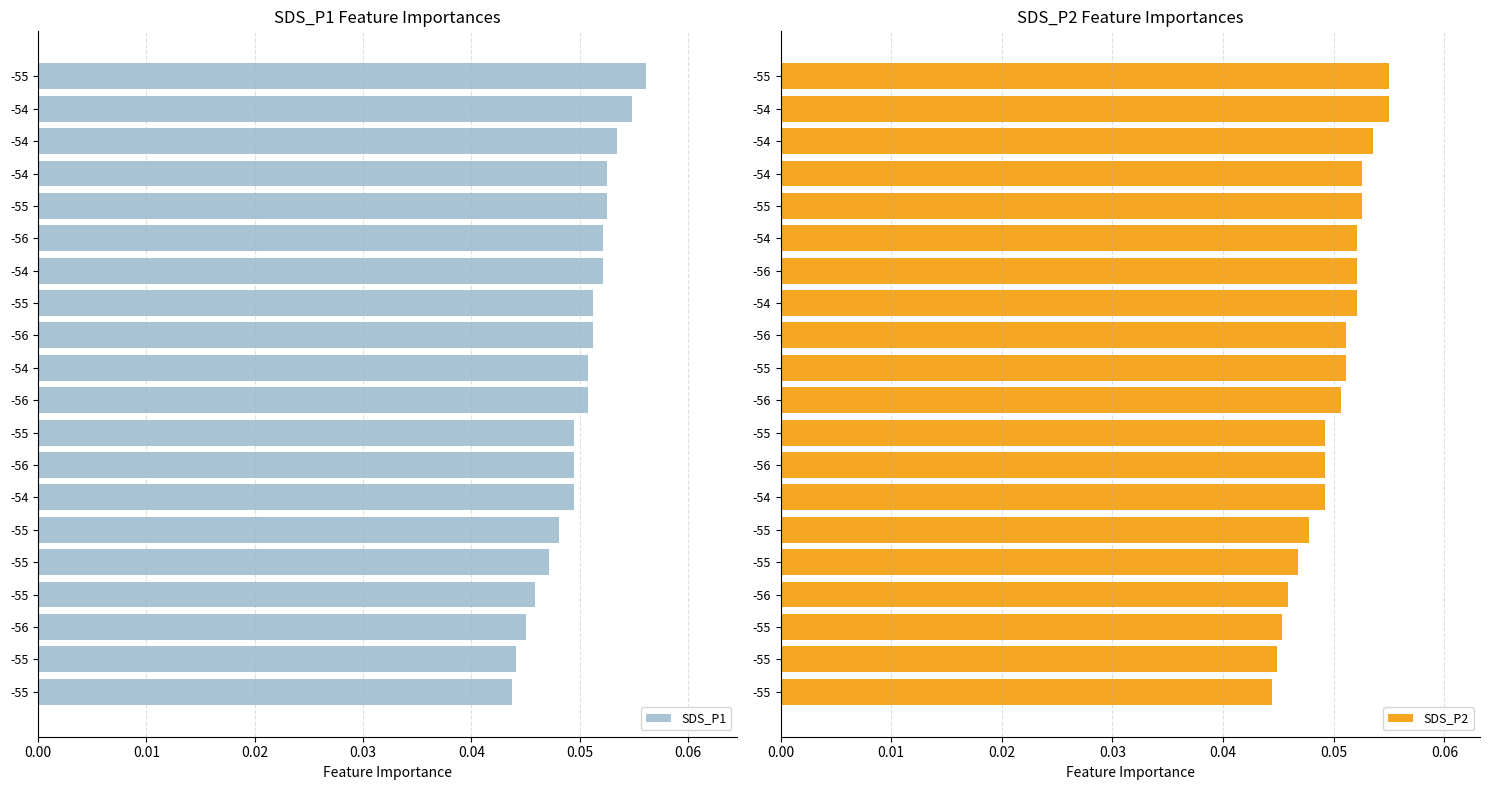

At how many categories does at least one series exceed 0?

20